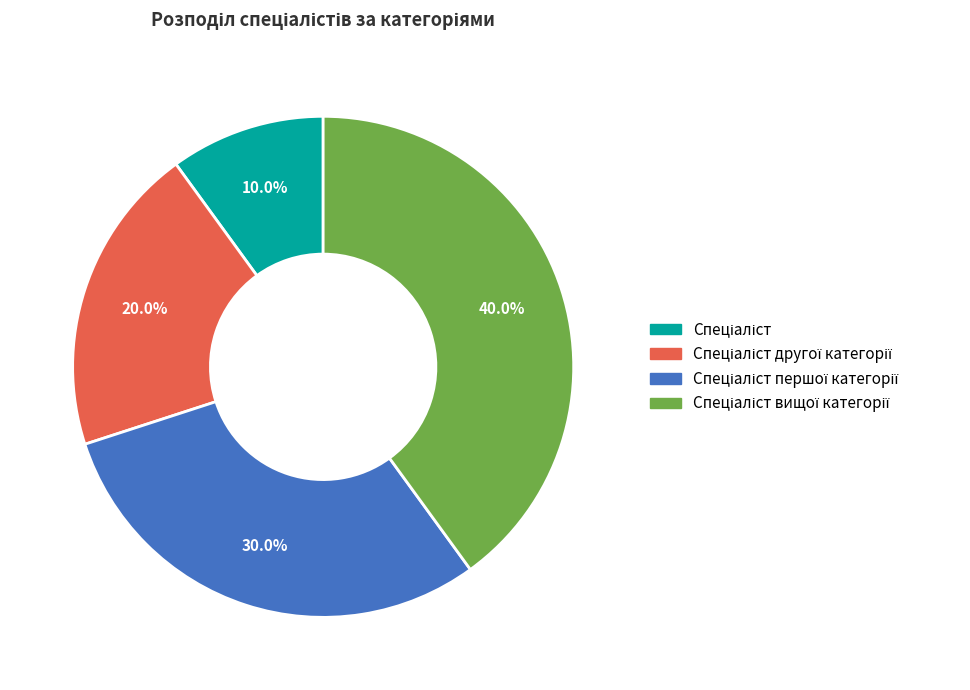

Is there any slice that represents more than half of the pie?

No